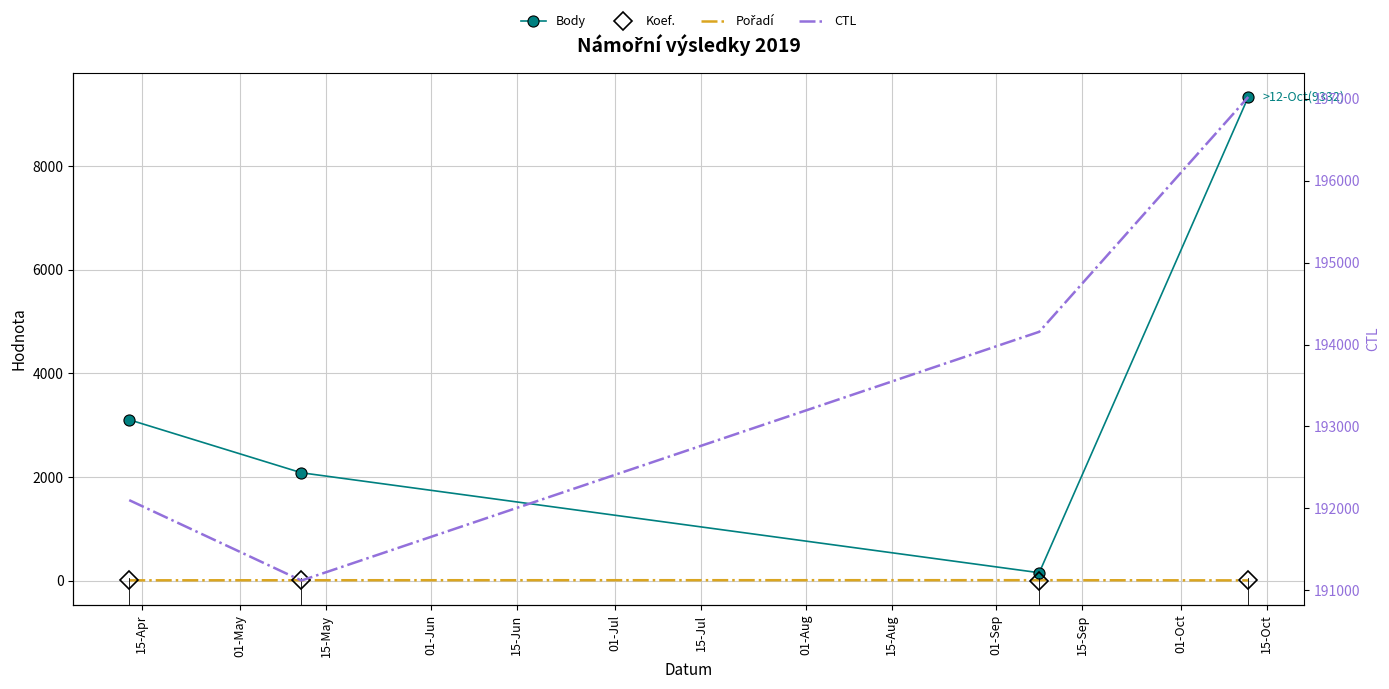

Which series has the widest spread of values?

Body